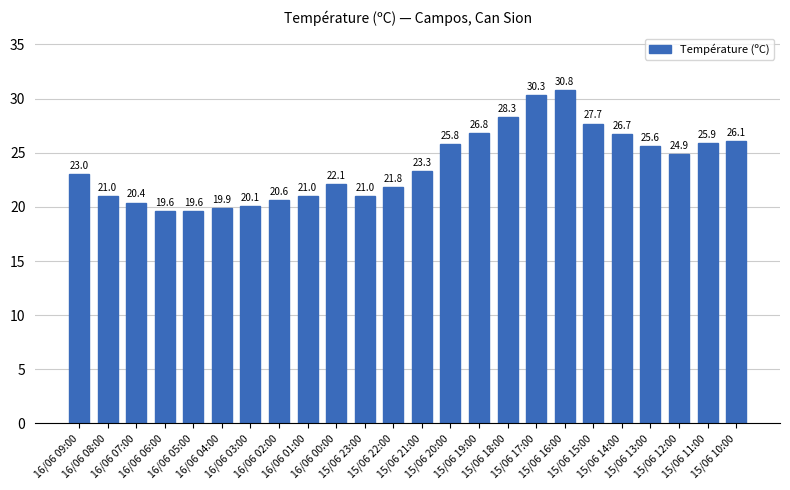

At which category does the chart reach its peak across all series?

15/06 16:00